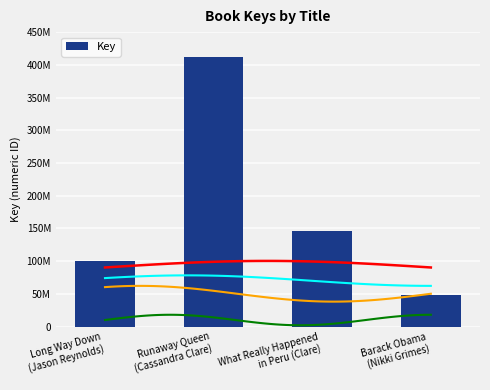

List the labels in order of value, largest first.

Runaway Queen
(Cassandra Clare), What Really Happened
in Peru (Clare), Long Way Down
(Jason Reynolds), Barack Obama
(Nikki Grimes)